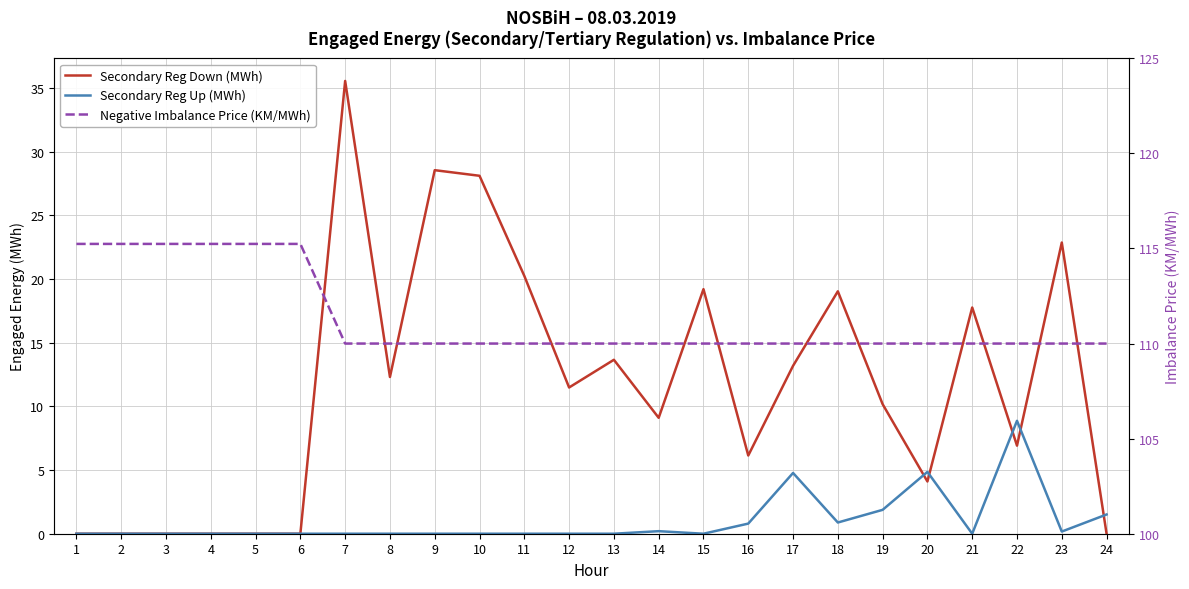

How many series are shown in this chart?

3